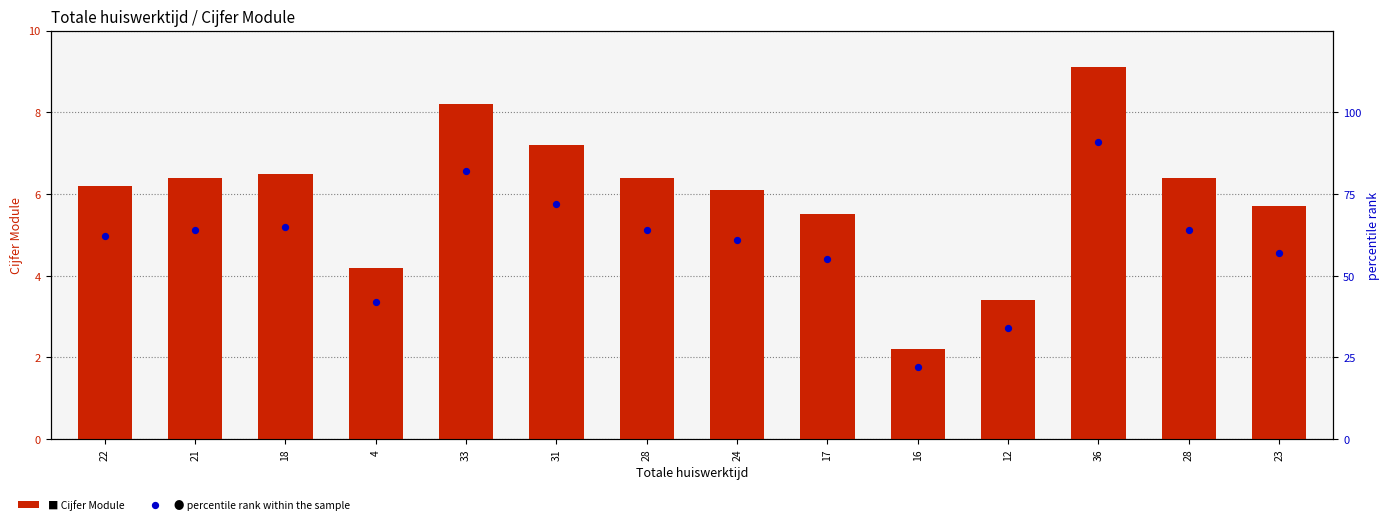

What is the total value across all series at 4?

46.2